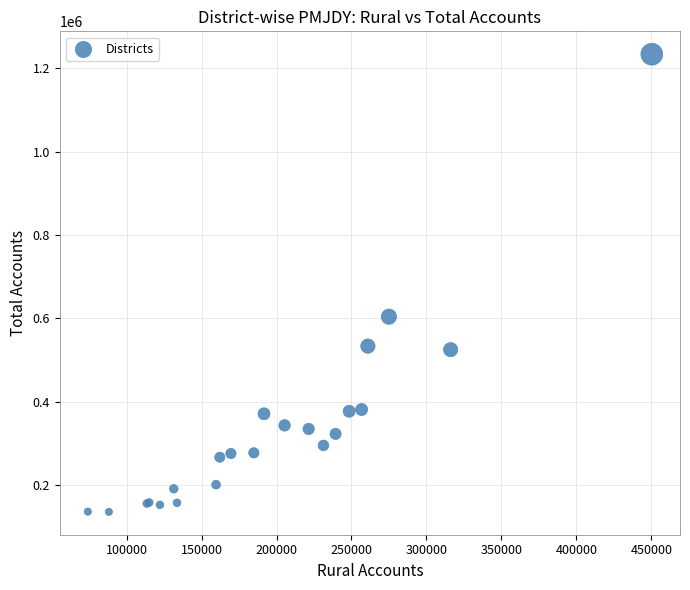

What Y value in the scatter plot is closest to 684921?

604221